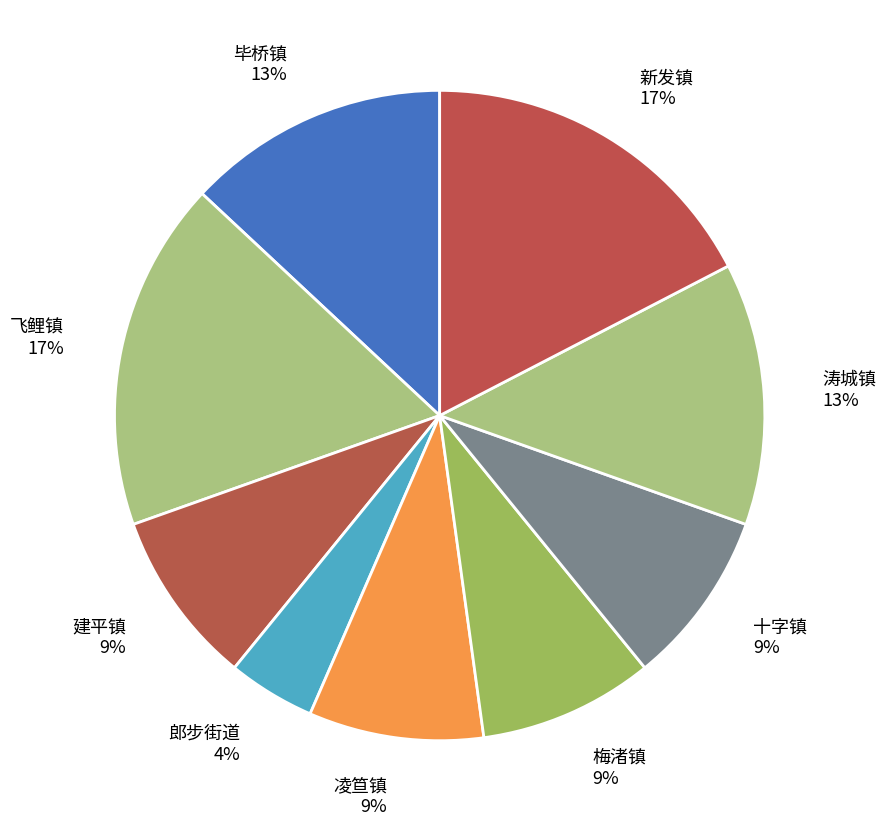

Does any single category account for the majority?

No